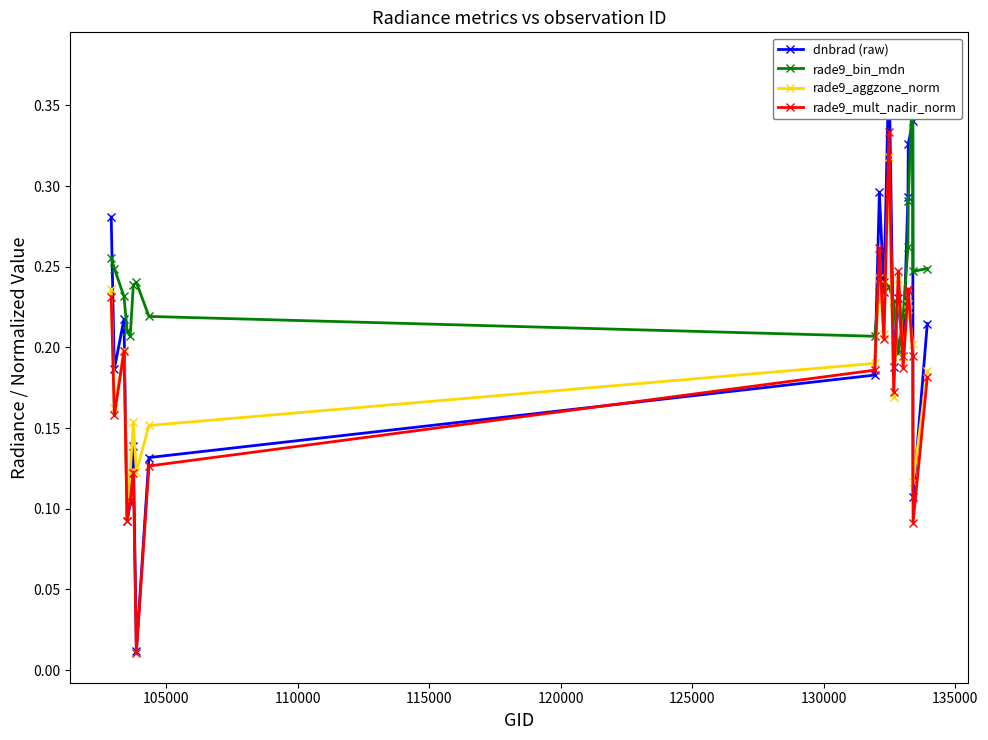

True or false: rade9_aggzone_norm has more than 1 points higher than both neighbors.

True